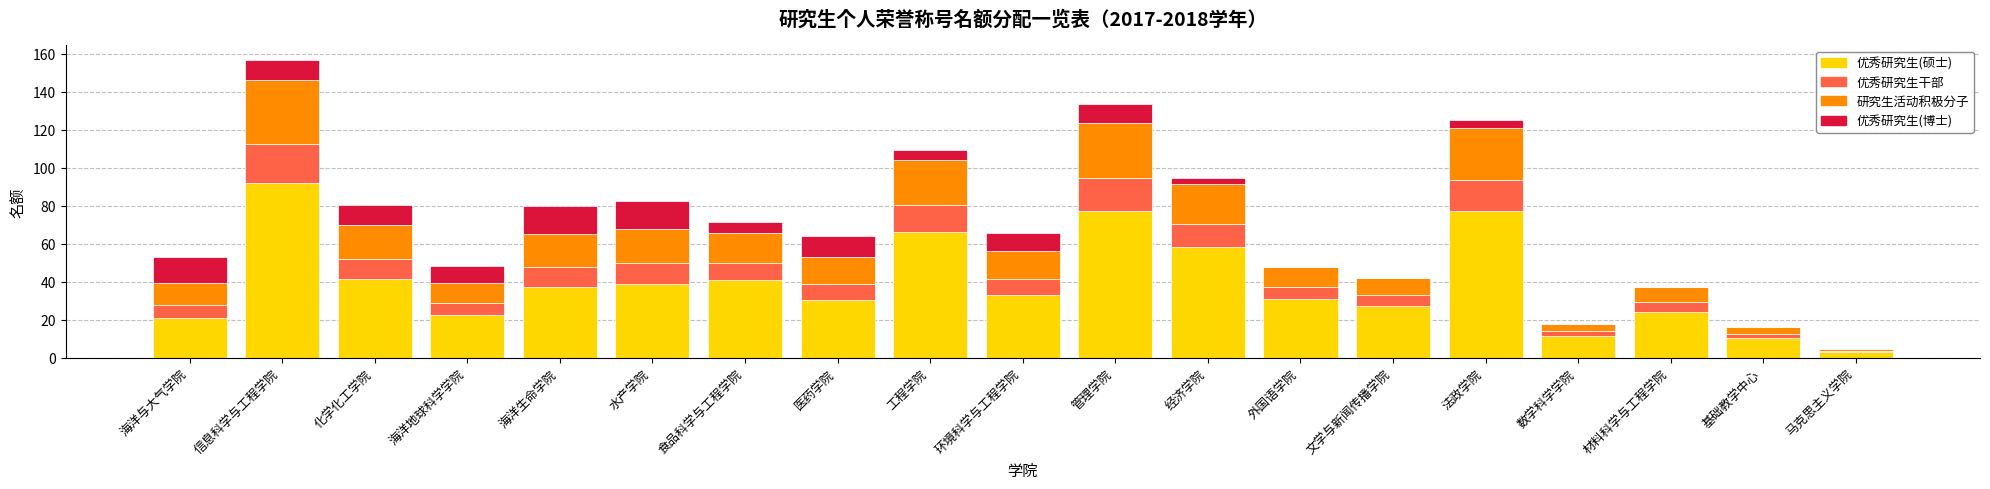

What is the highest value of the 优秀研究生(硕士) series?

92.0